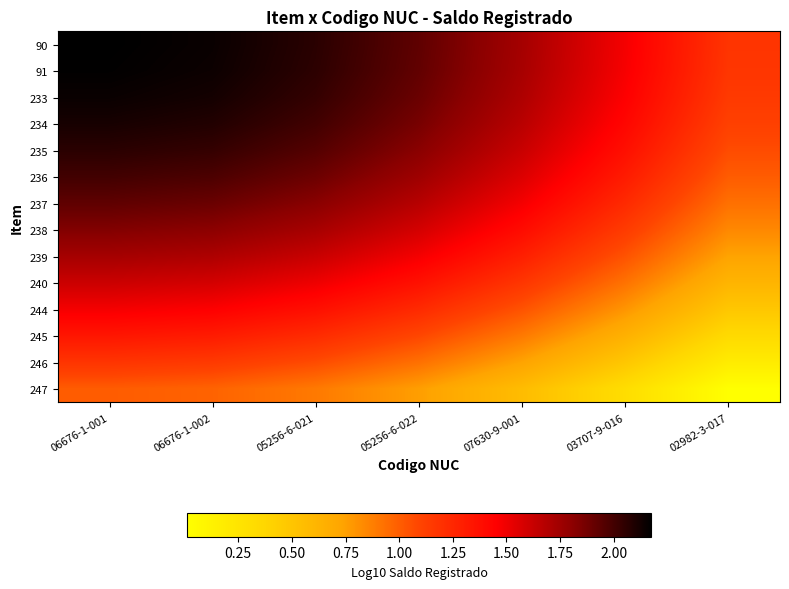

Rank the series by their maximum value, from highest to lowest.

90, 91, 233, 234, 235, 236, 237, 238, 239, 240, 244, 245, 246, 247